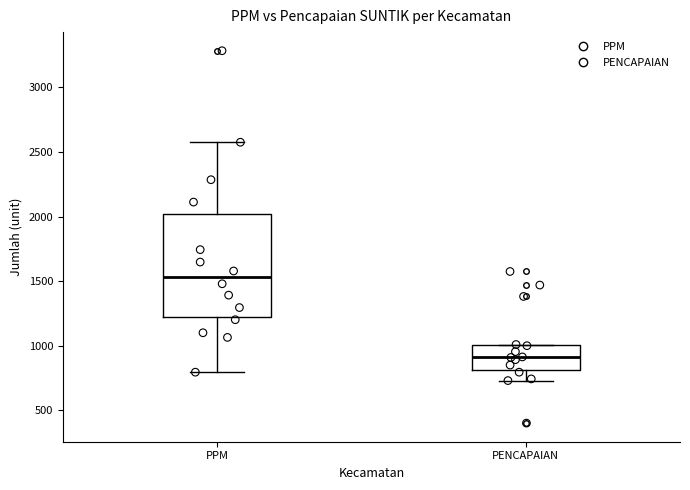

Reading left to right, read every box against the y-axis: the position of its median line, the range the box covers, and the ends of its whiskers. The values are not printed on the chart, so give them approximately, as read against the axis.

PPM: median 1550, box 1250 to 2000, whiskers 800 to 2600
PENCAPAIAN: median 900, box 800 to 1000, whiskers 750 to 1000